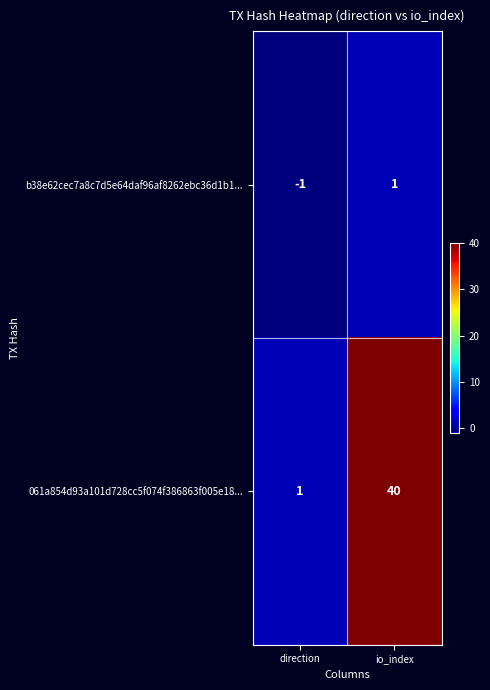

At which category does the chart reach its minimum across all series?

direction